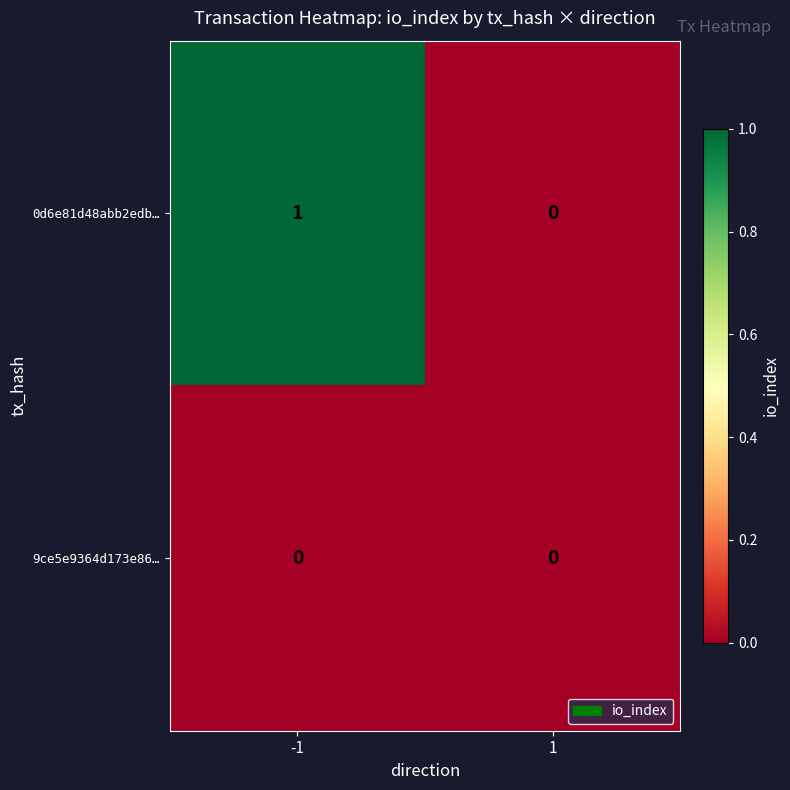

Rank the series by their maximum value, from lowest to highest.

9ce5e9364d173e86…, 0d6e81d48abb2edb…